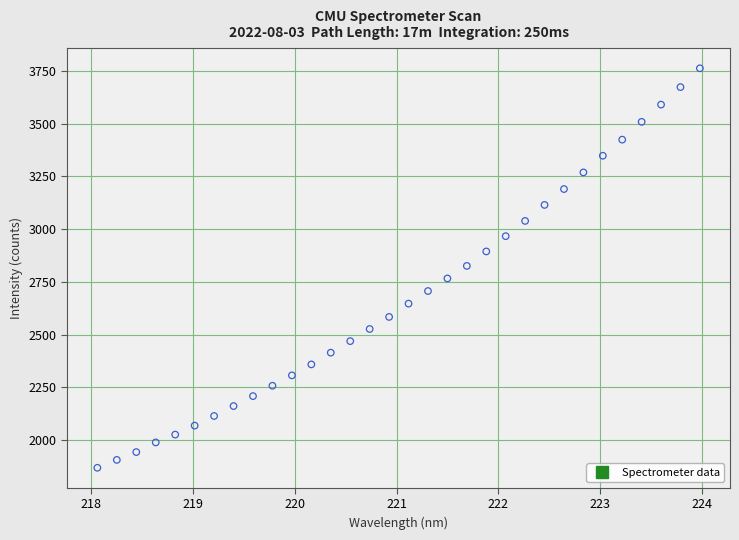

What is the range of Y values (max minus min)?

1893.3